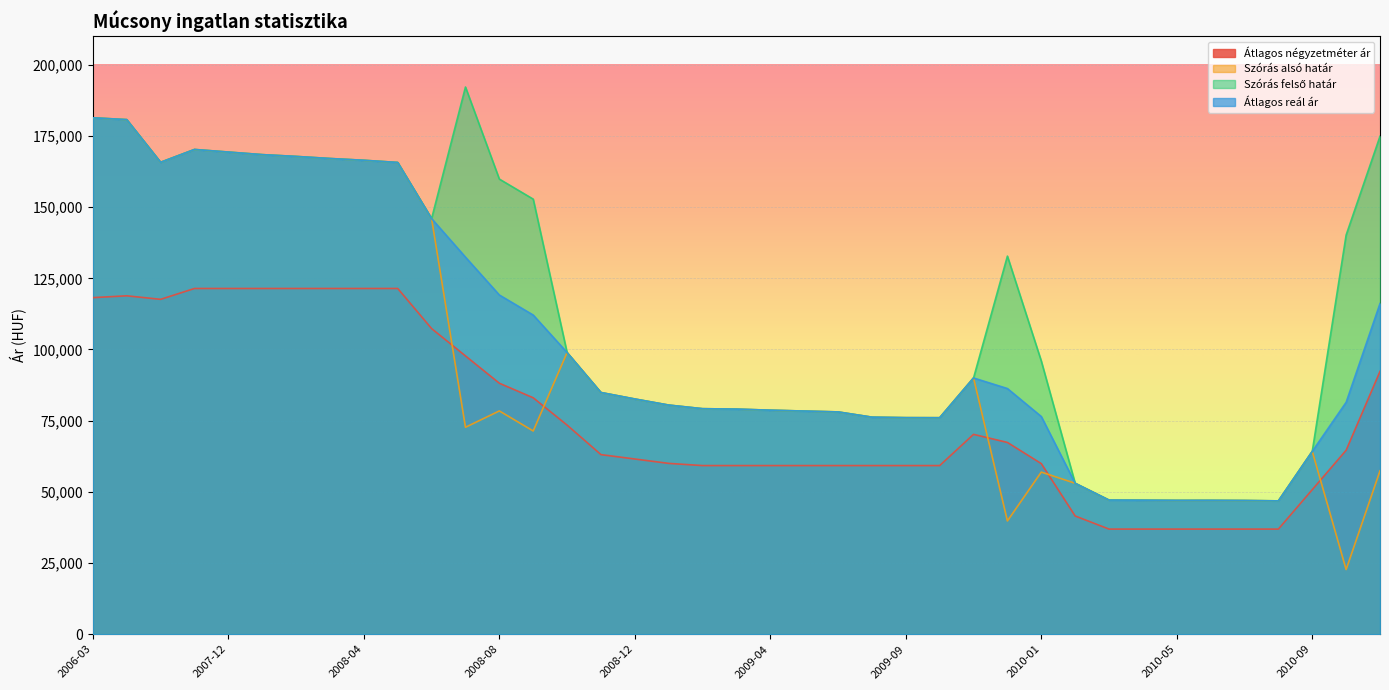

True or false: Átlagos négyzetméter ár and Szórás felső határ cross at least once.

False